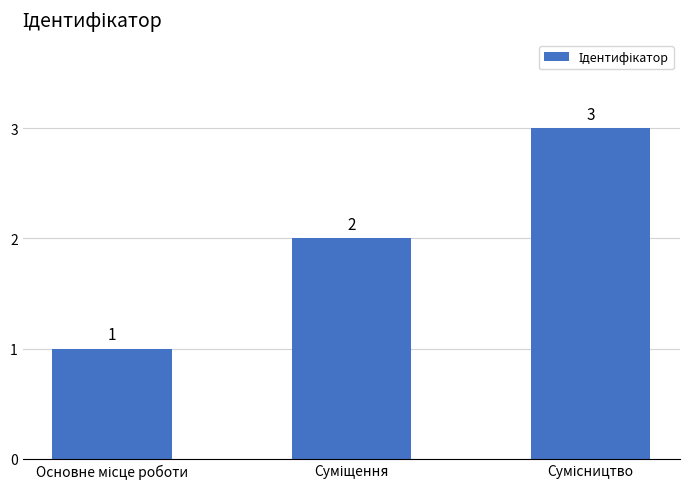

How many values are between 1 and 3?

3